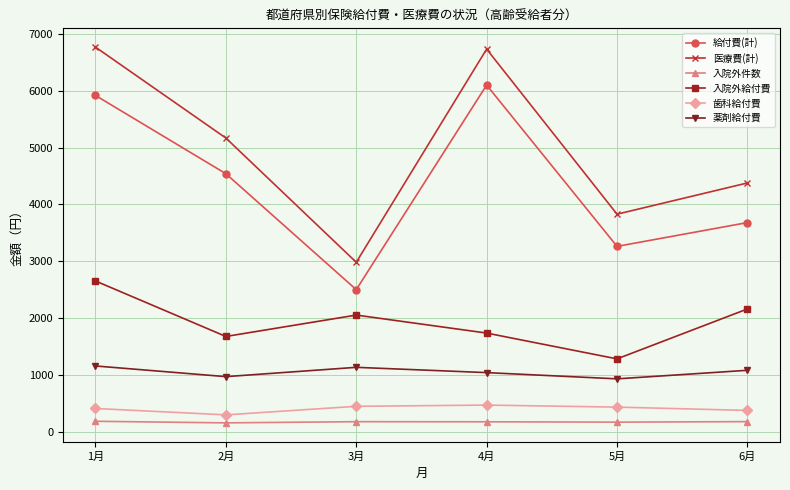

What is the average value of the 薬剤給付費 series?

1052.1